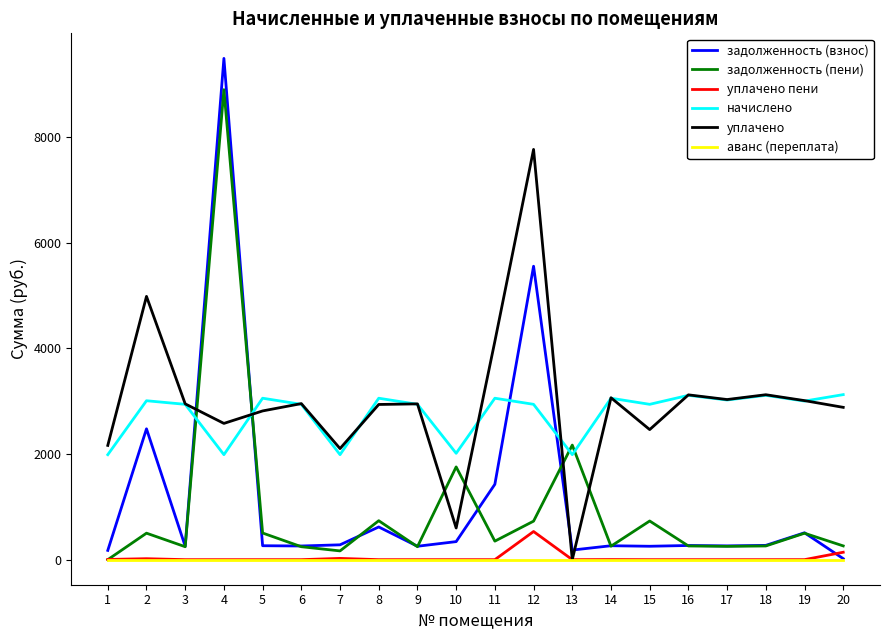

Is it true that уплачено equals 2814.3 at 5?

True